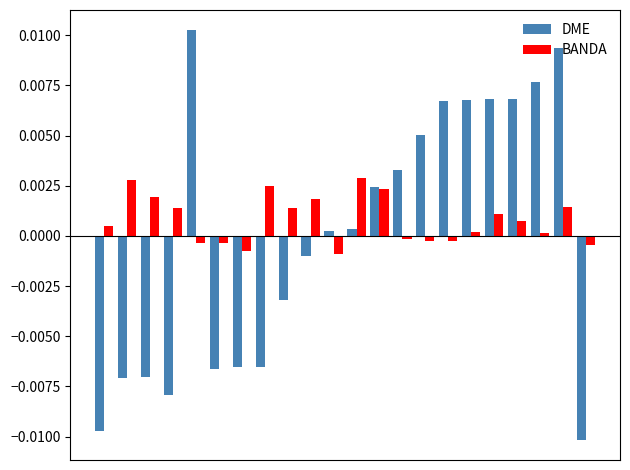

List the series in order of their peak value, lowest first.

BANDA, DME